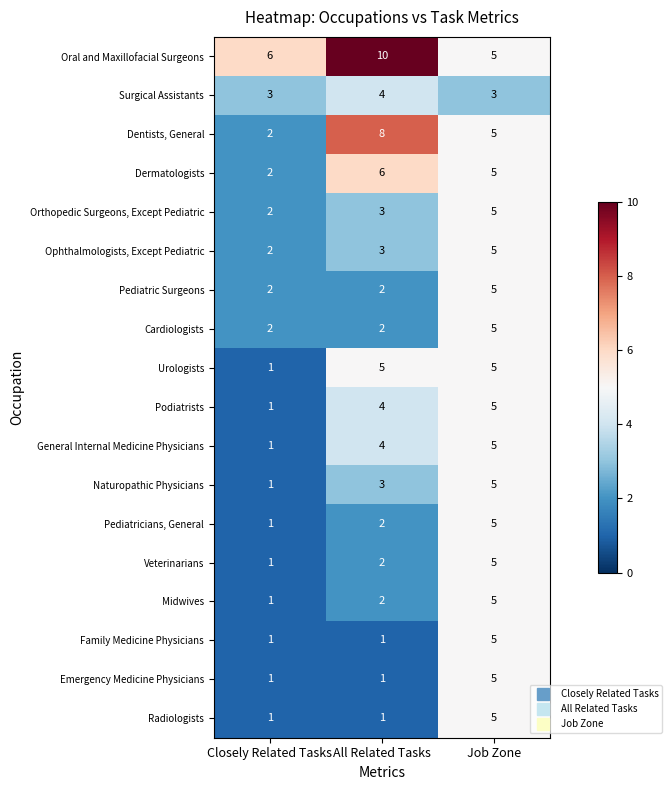

At which category is the sum across all series the highest?

Job Zone